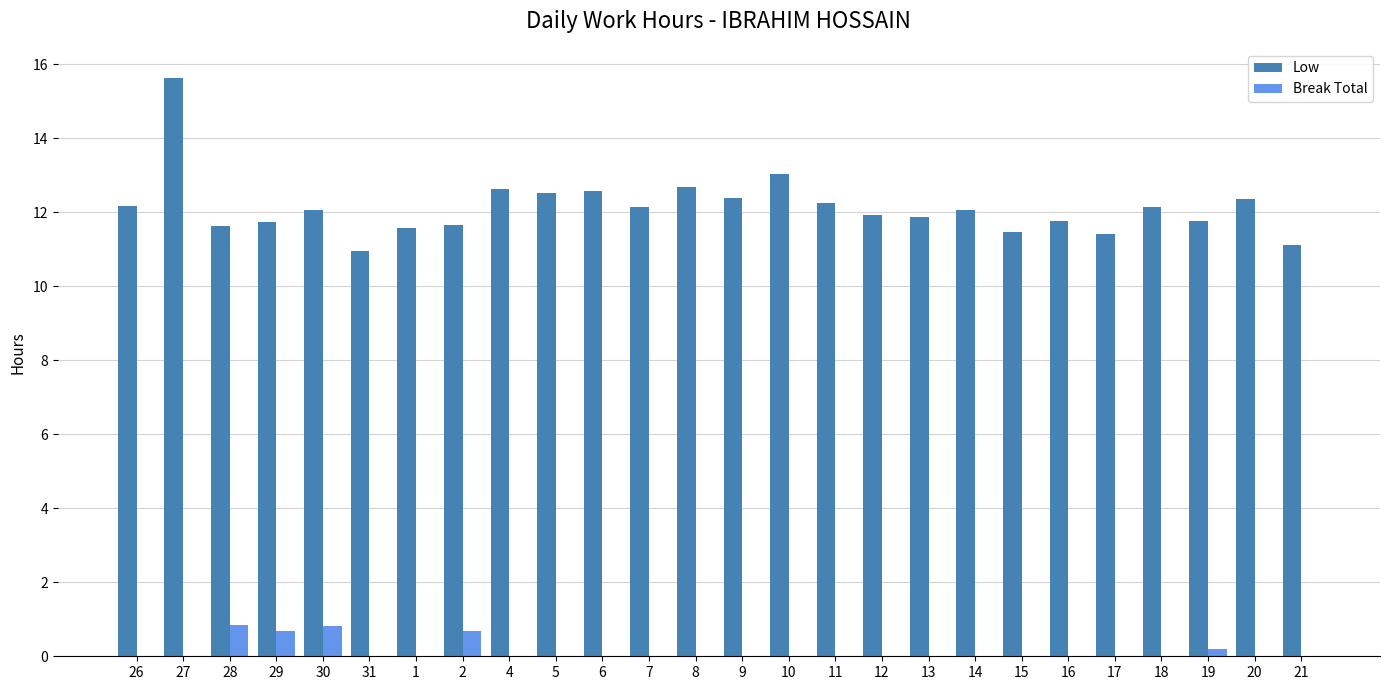

What are all the series names shown in the legend?

Low, Break Total